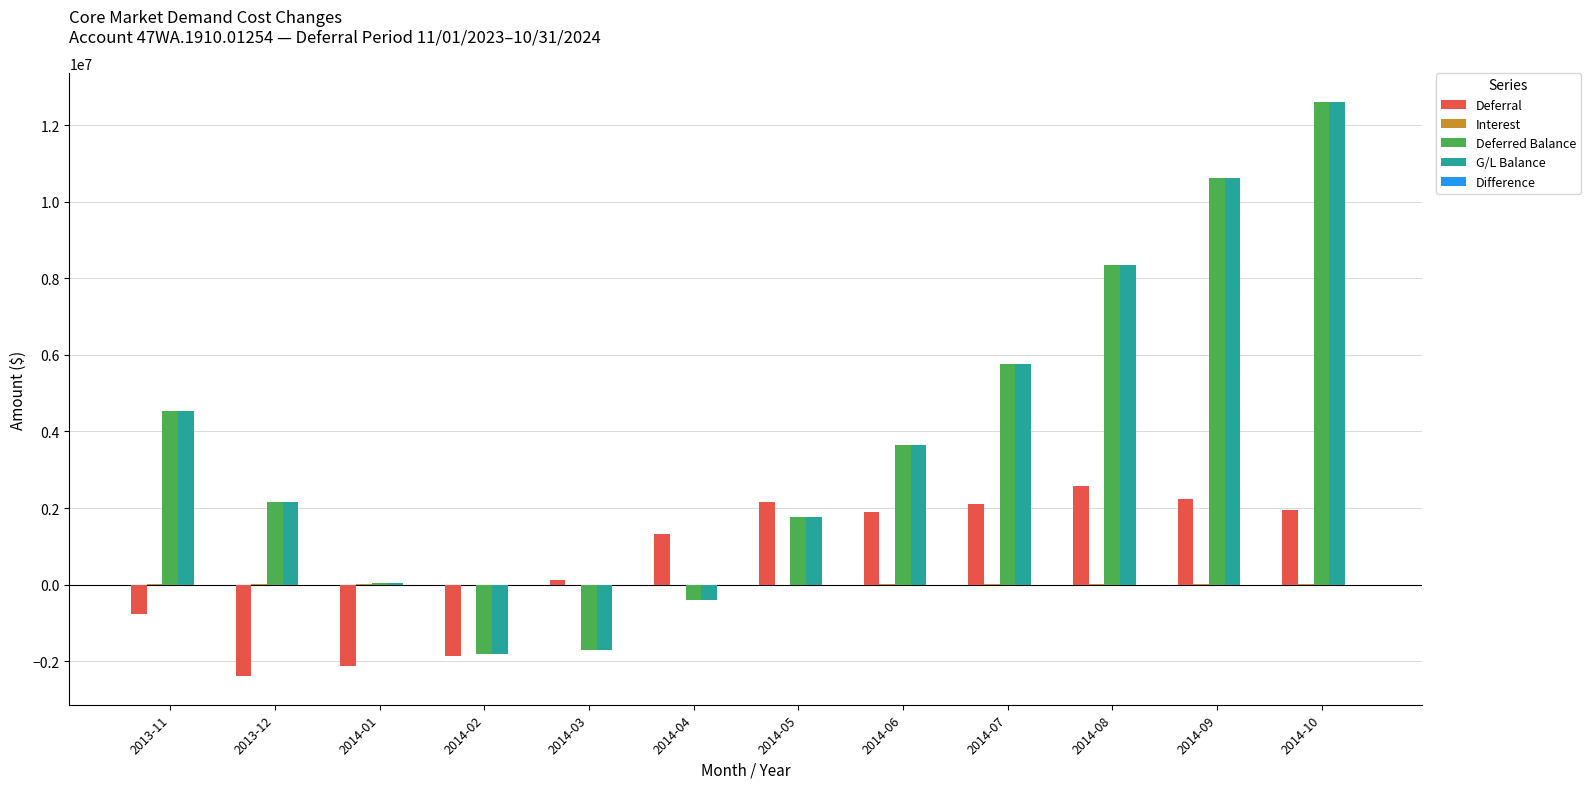

Where is G/L Balance nearest to the value 5389283?

2014-07